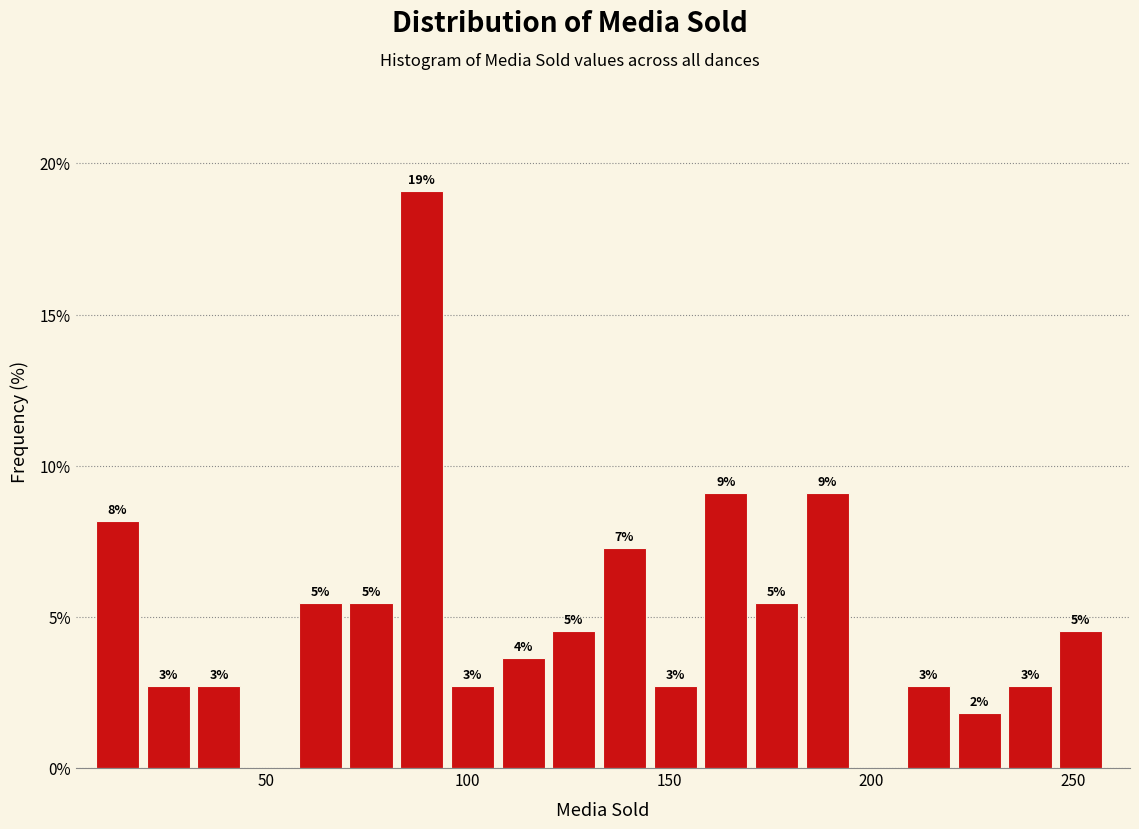

Read against the x-axis, roughly where is the centre of the tallest bar?

90